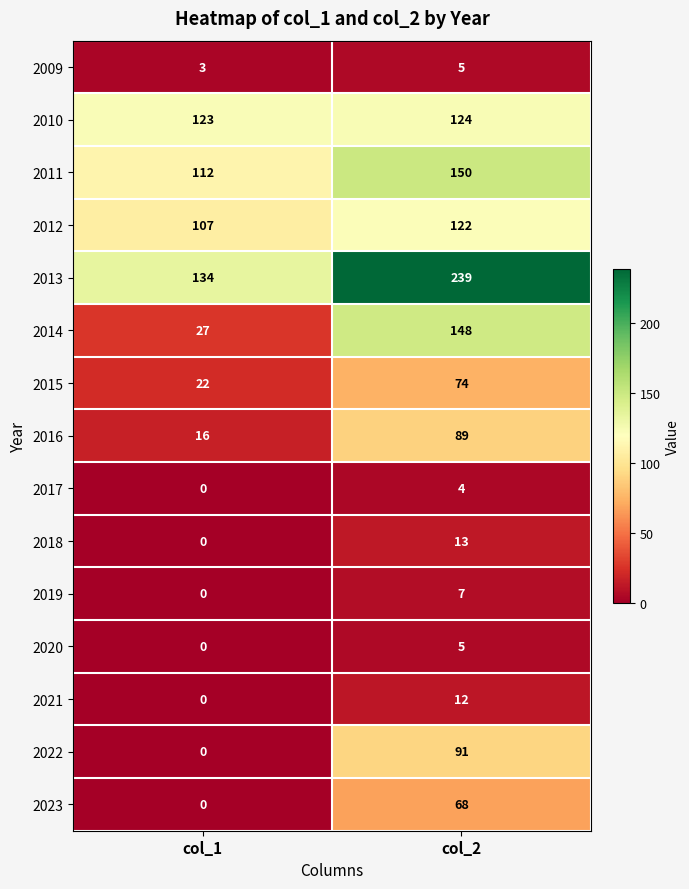

At which category is the sum across all series the highest?

col_2